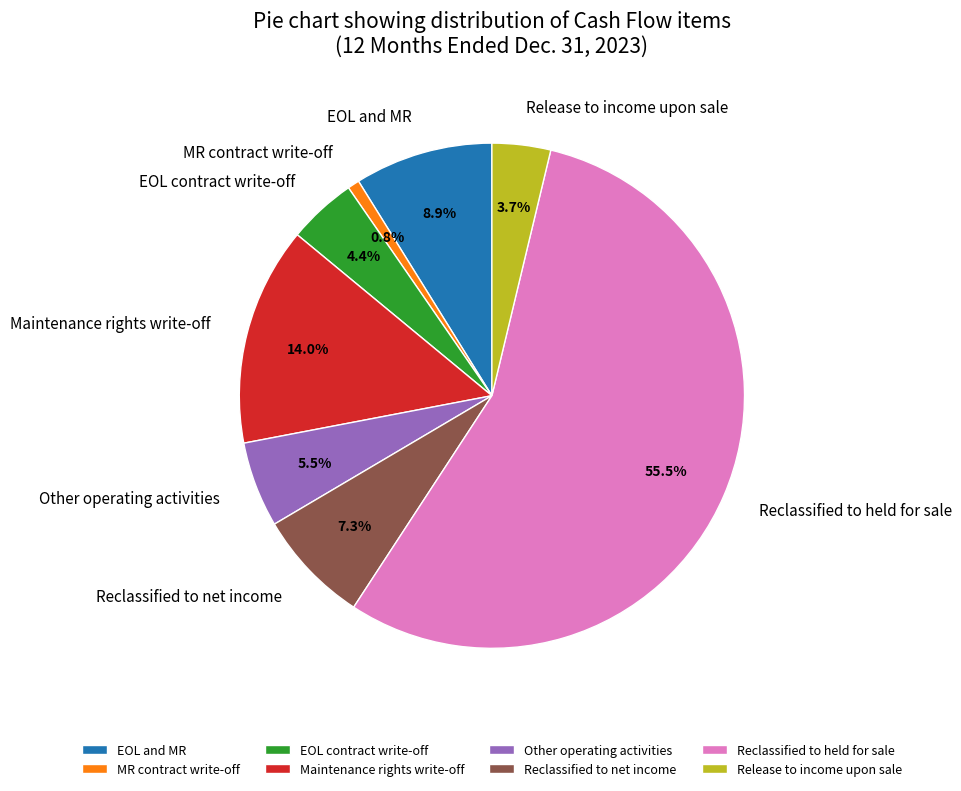

To the nearest percent, what is the difference between the EOL contract write-off and Release to income upon sale slice percentages?

1%